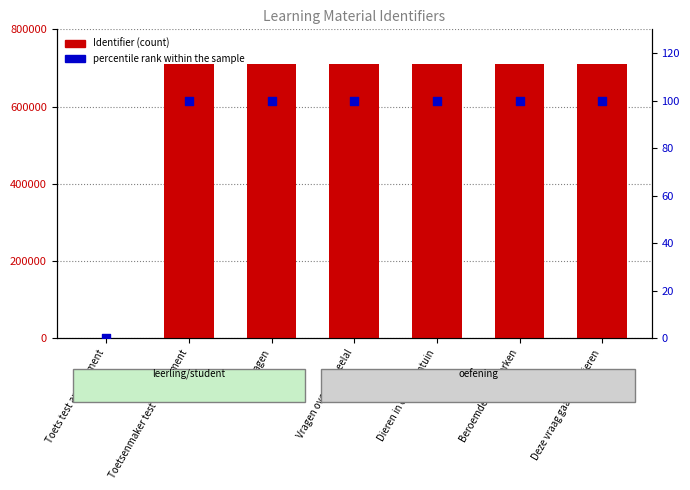

At how many categories does at least one series exceed 393174?

6